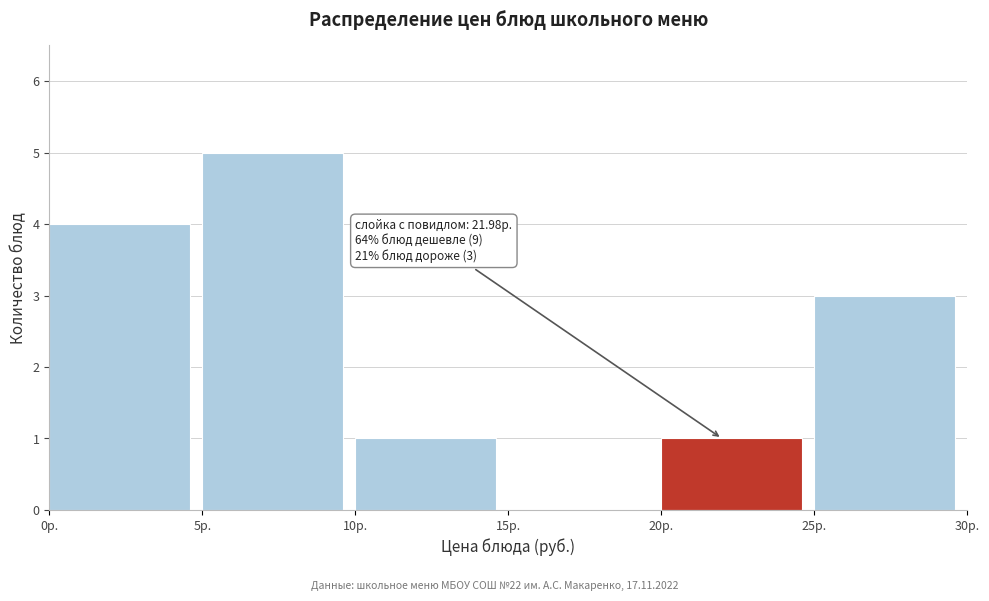

Which range on the x-axis has the tallest bar?

5 to 10